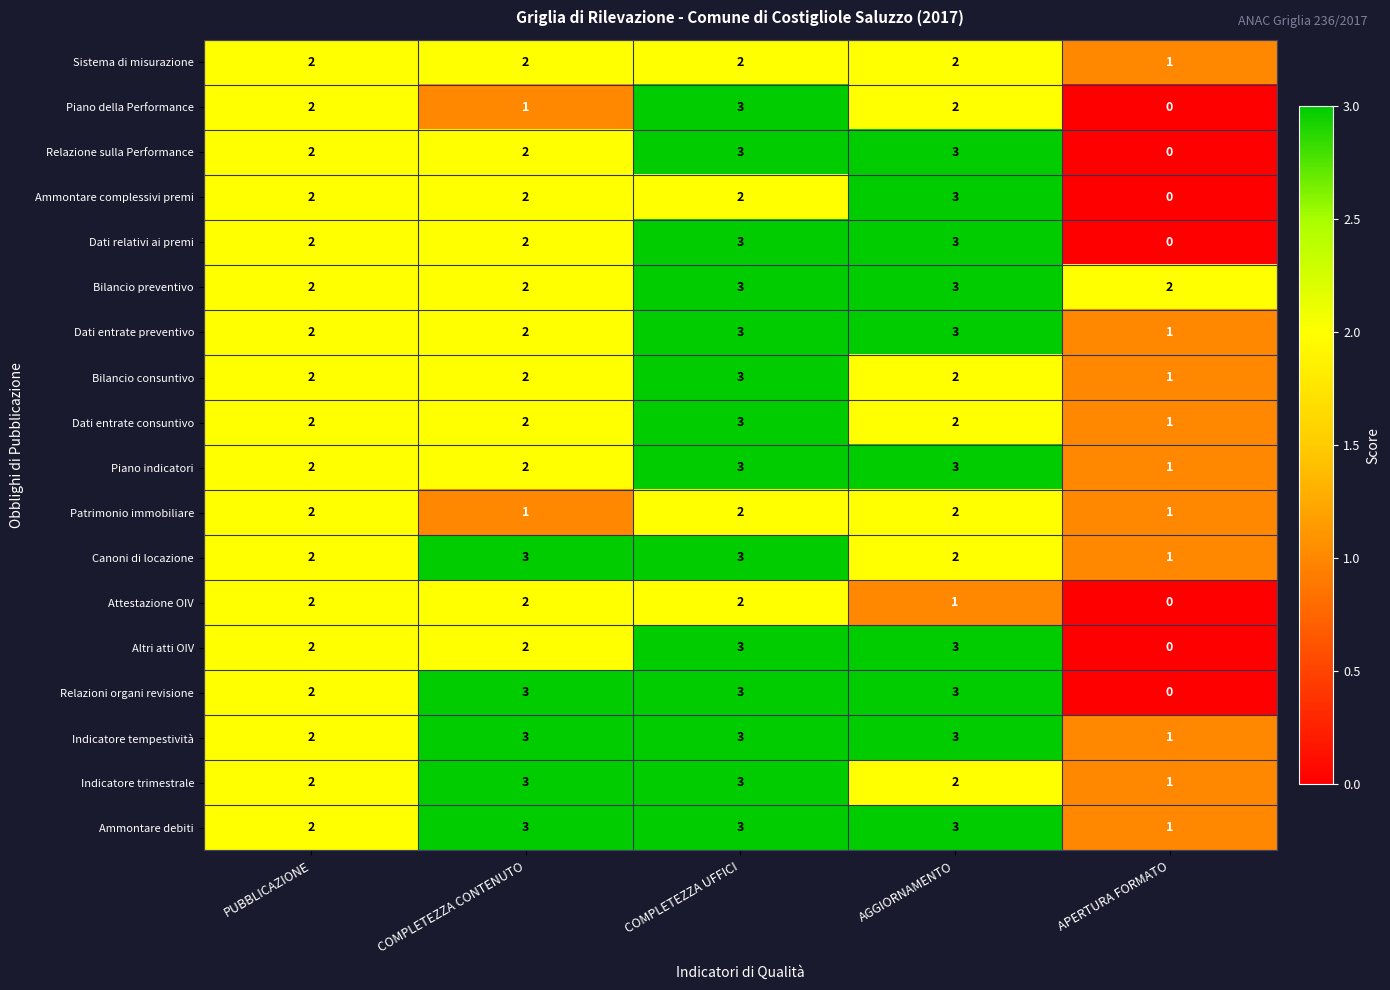

What is the difference between the maximum and minimum values in the Dati relativi ai premi series?

3